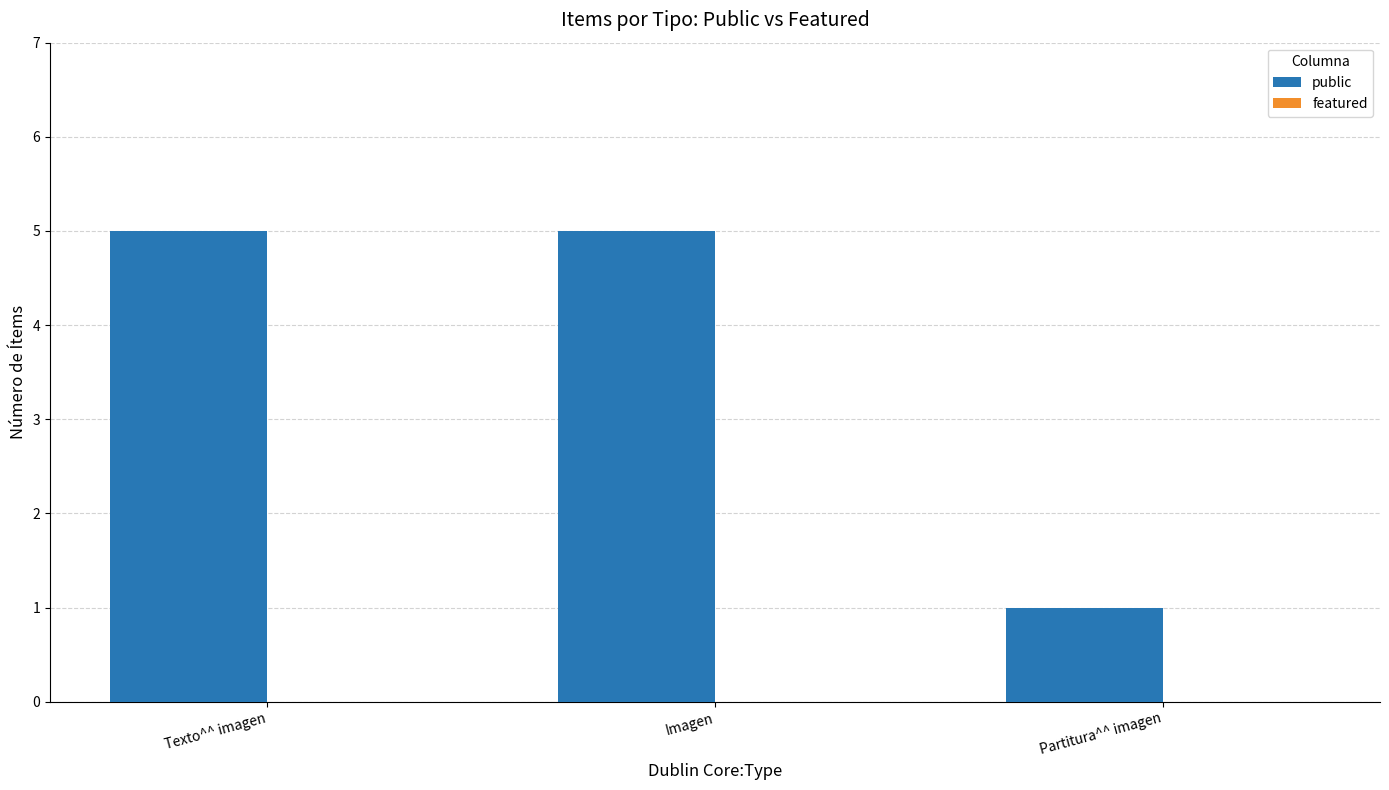

What is the sum of the values at Texto^^ imagen and Partitura^^ imagen?

6